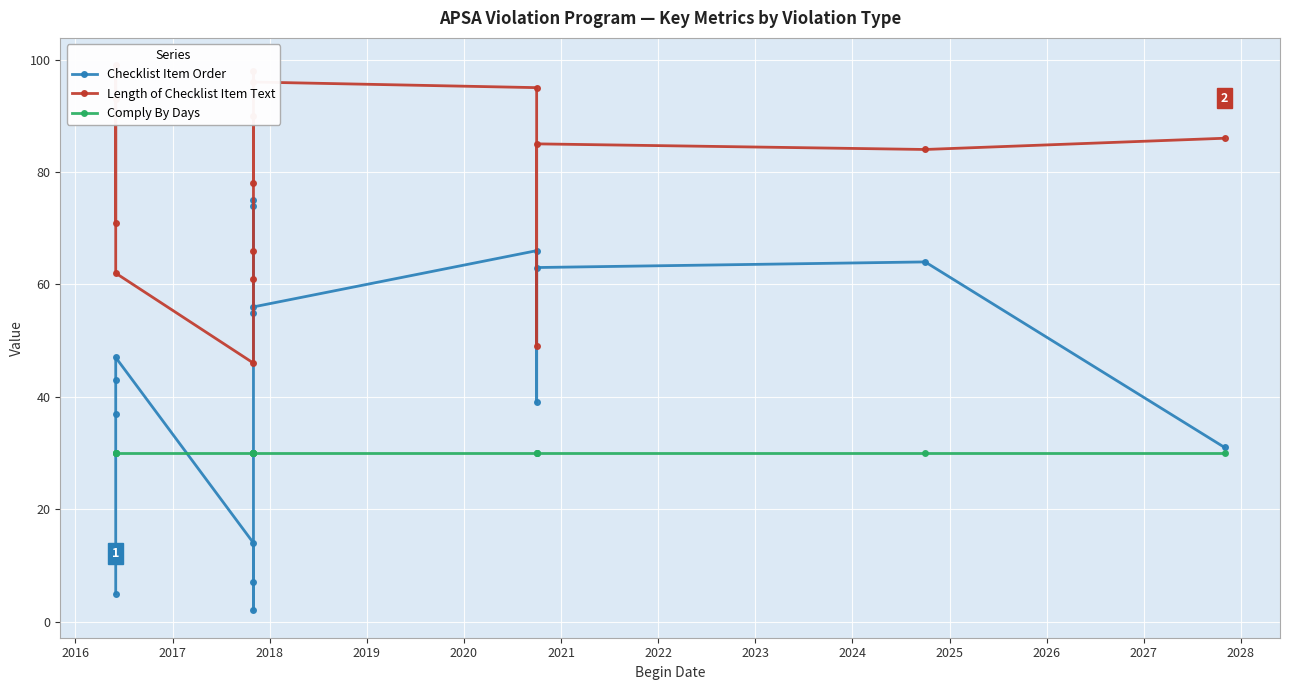

The value of Length of Checklist Item Text at 2025 is 29. True or false?

False